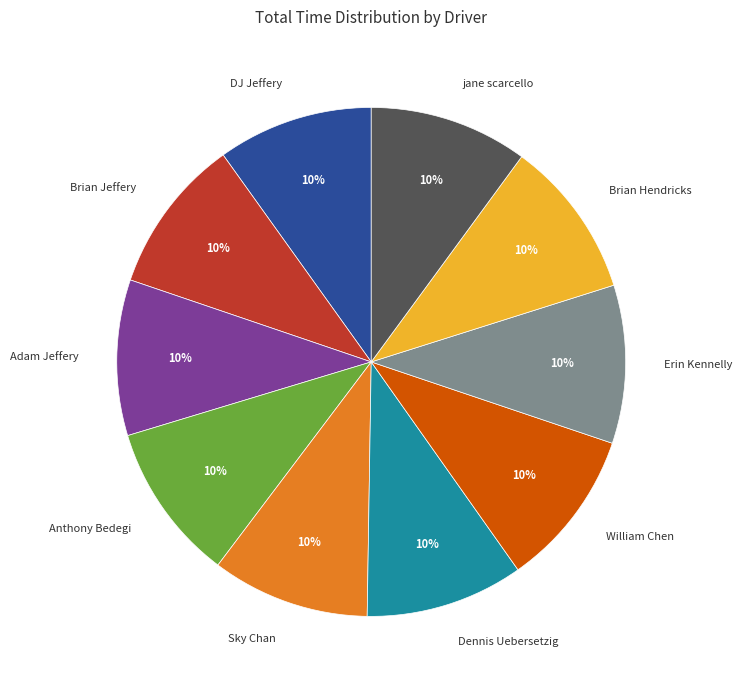

Does DJ Jeffery represent more than half of the total?

No